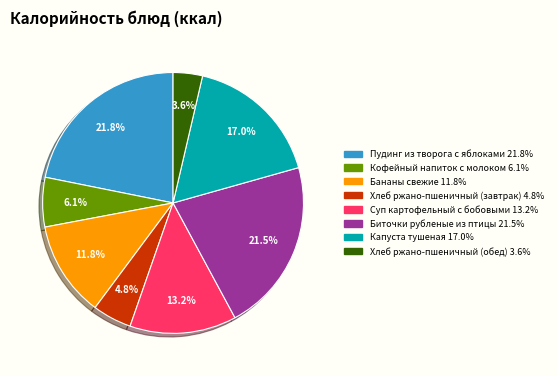

Between Бананы свежие and Хлеб ржано-пшеничный (завтрак), which is larger?

Бананы свежие